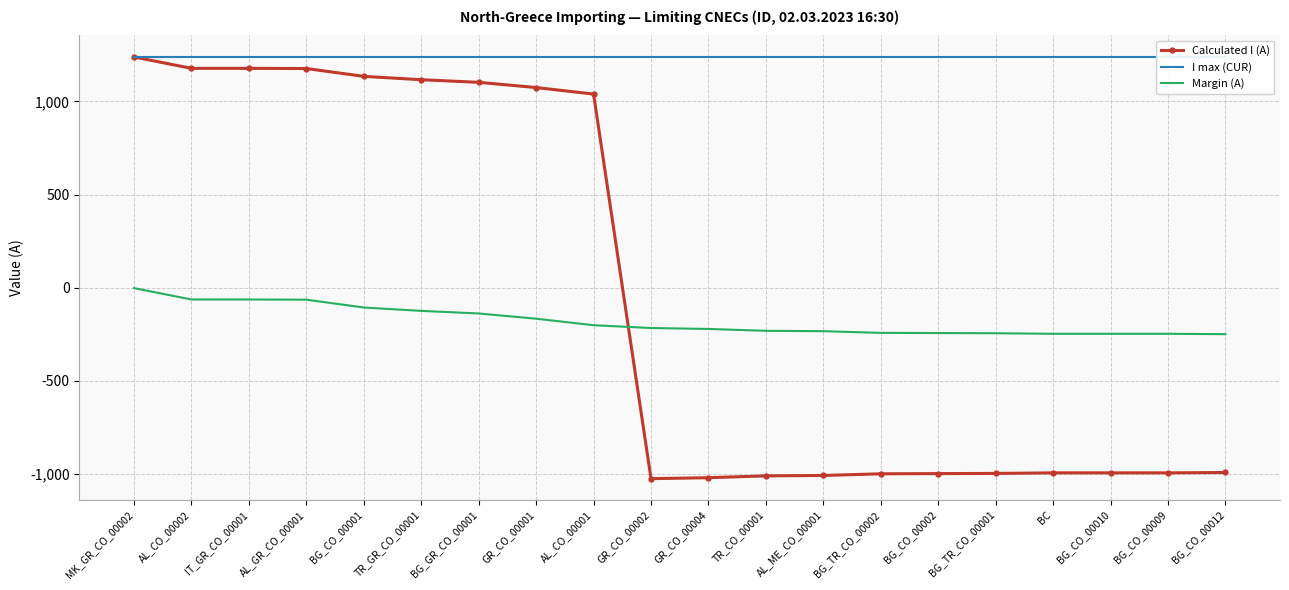

True or false: Calculated I (A) and I max (CUR) cross at least once.

False